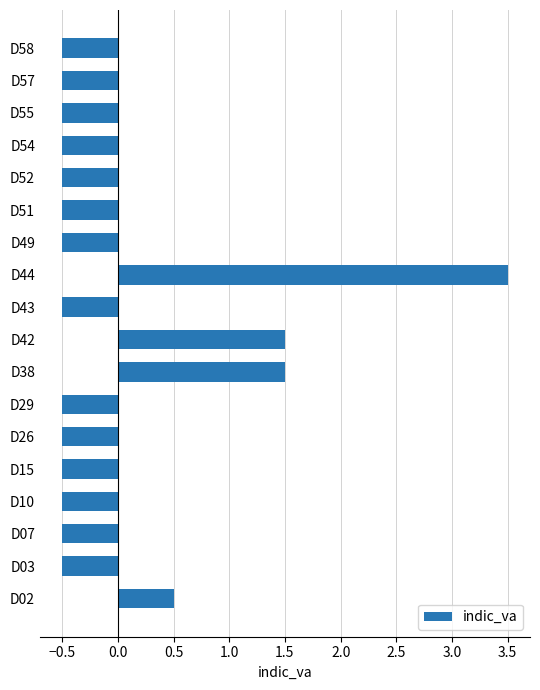

What is the change in value from D38 to D49?

-2.0